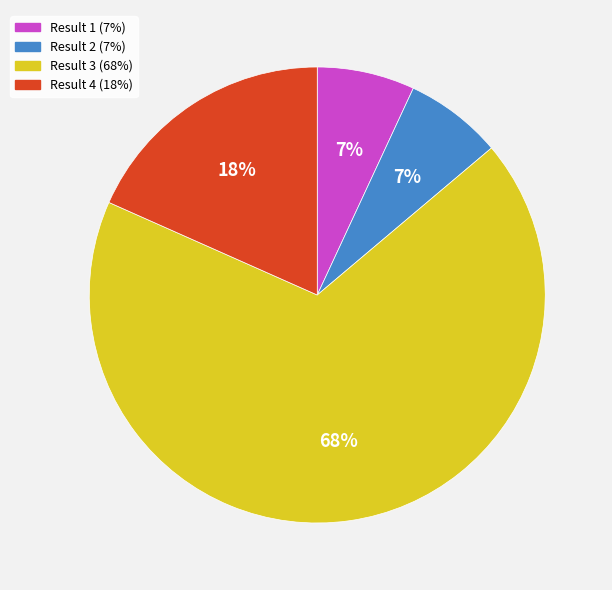

To the nearest percent, what is the average slice percentage?

25%